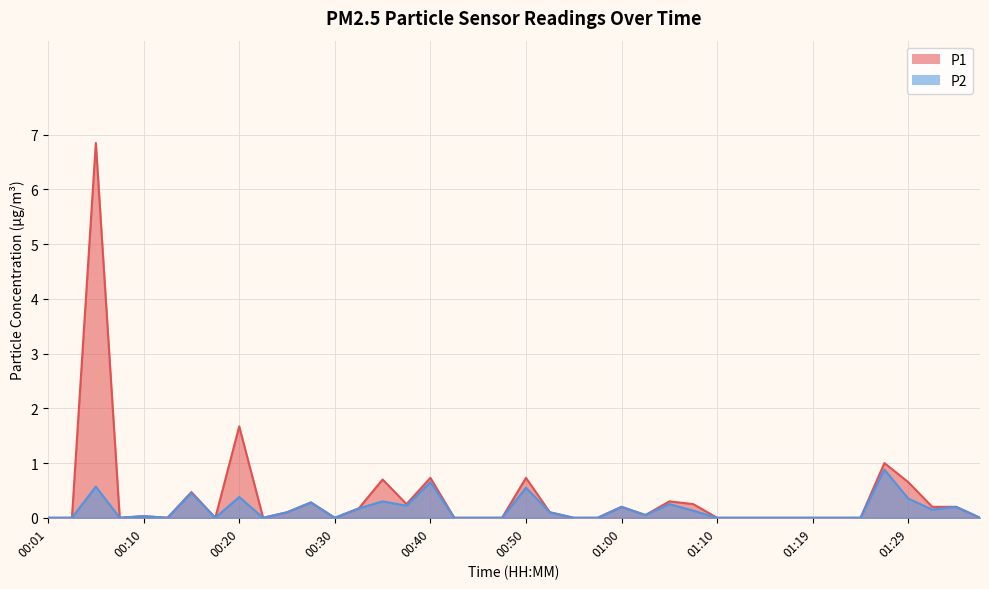

The P1 series shows 0.7 at 00:40. True or false?

True